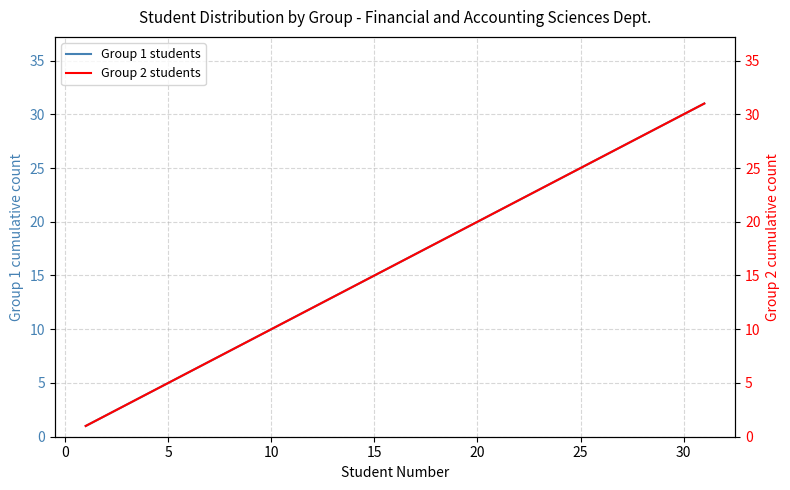

What is the sum of all Group 1 students values?

496